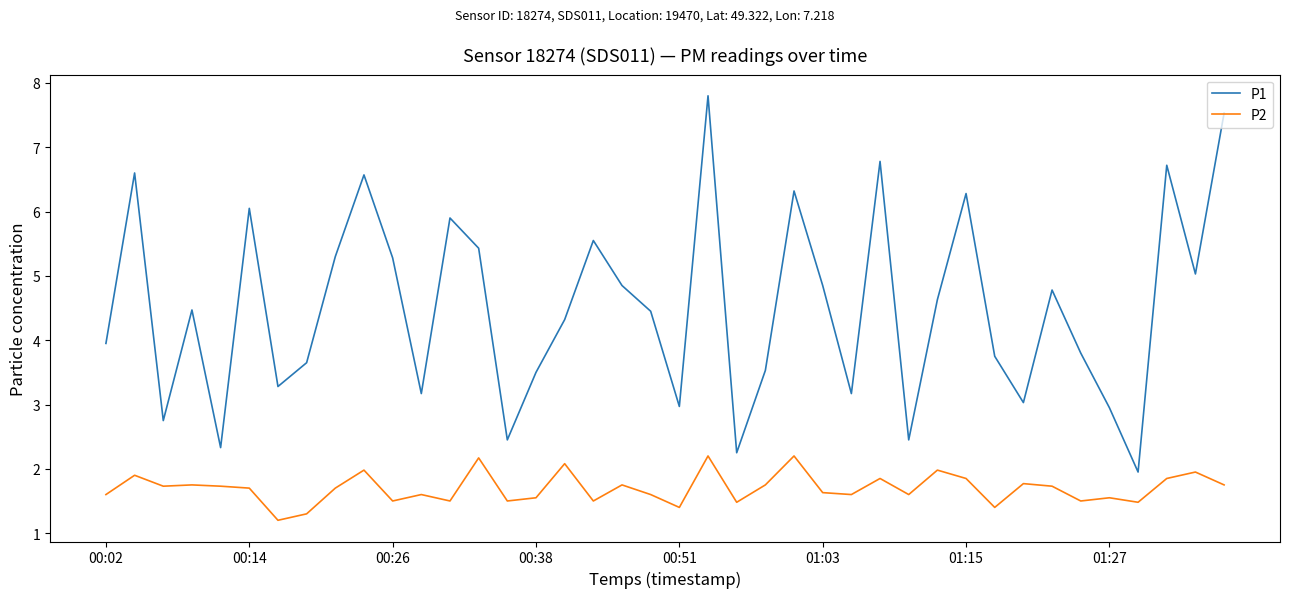

How many lines are shown in the chart?

2